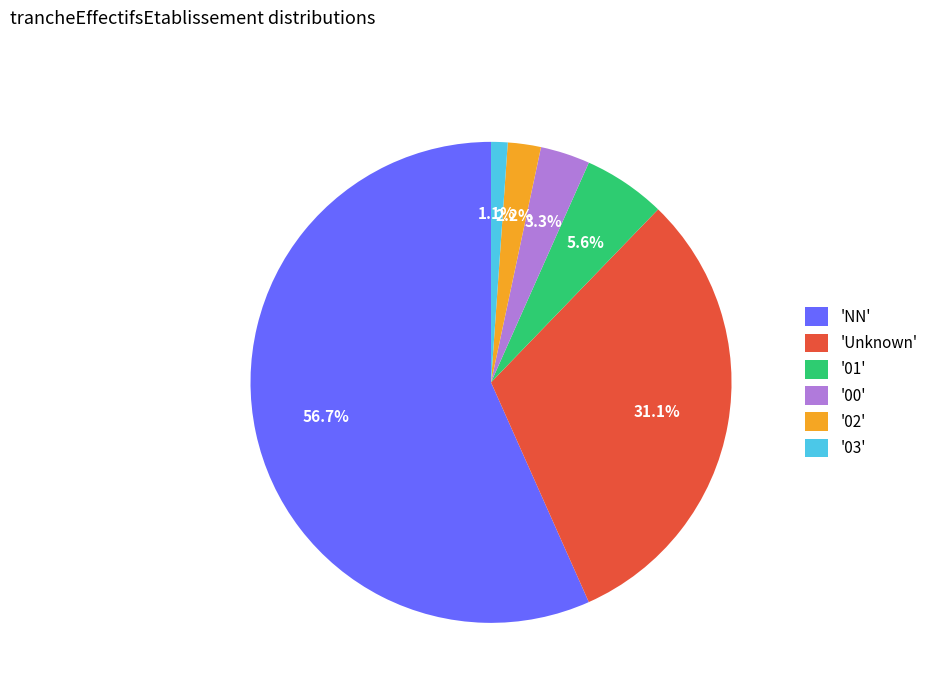

Approximately how many times larger is the value at '00' compared to '03'?

3.0